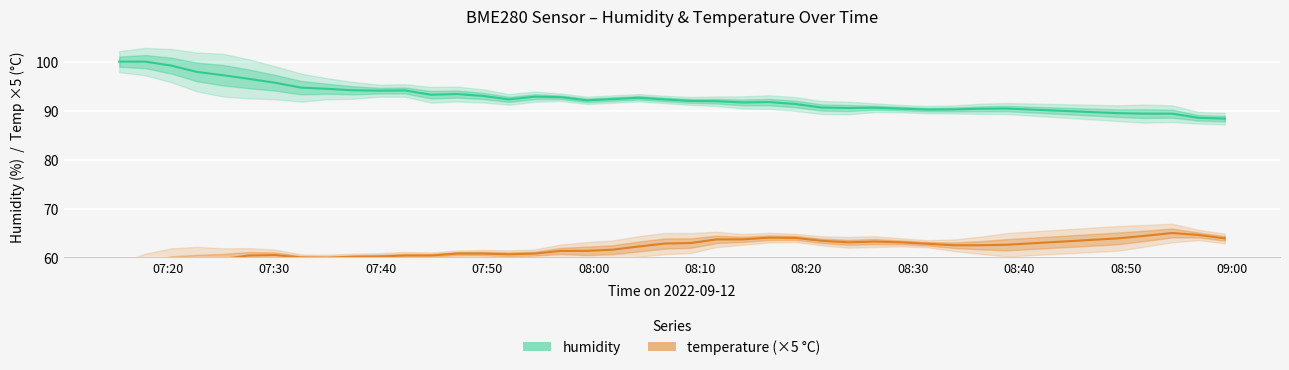

What is the value of the temperature (×5 °C) point at the 12th from the left?

60.4